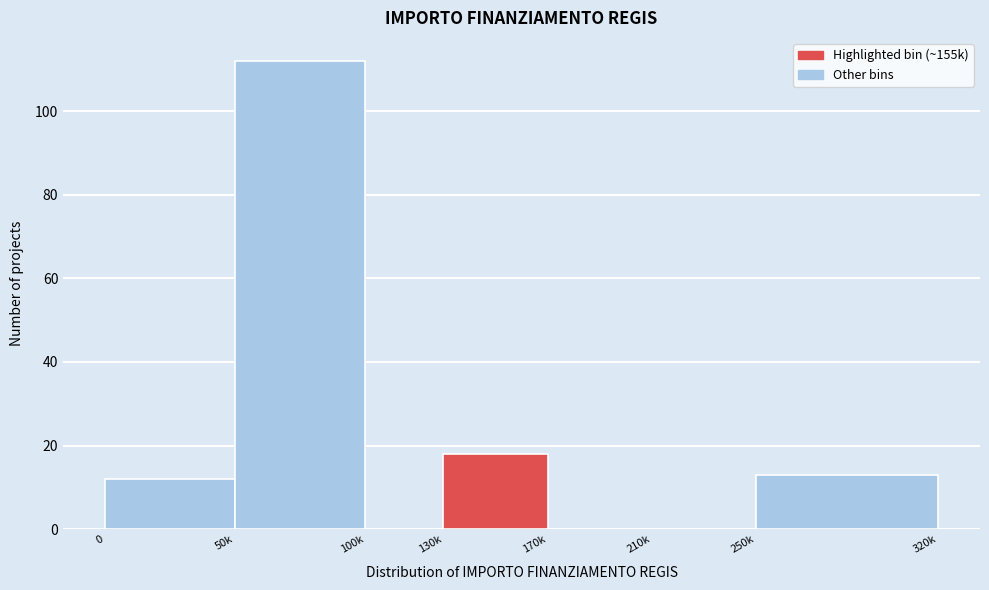

Reading left to right, what are all the values shown in this chart?

0=12	50k=112	100k=0	130k=18	170k=0	210k=0	250k=13